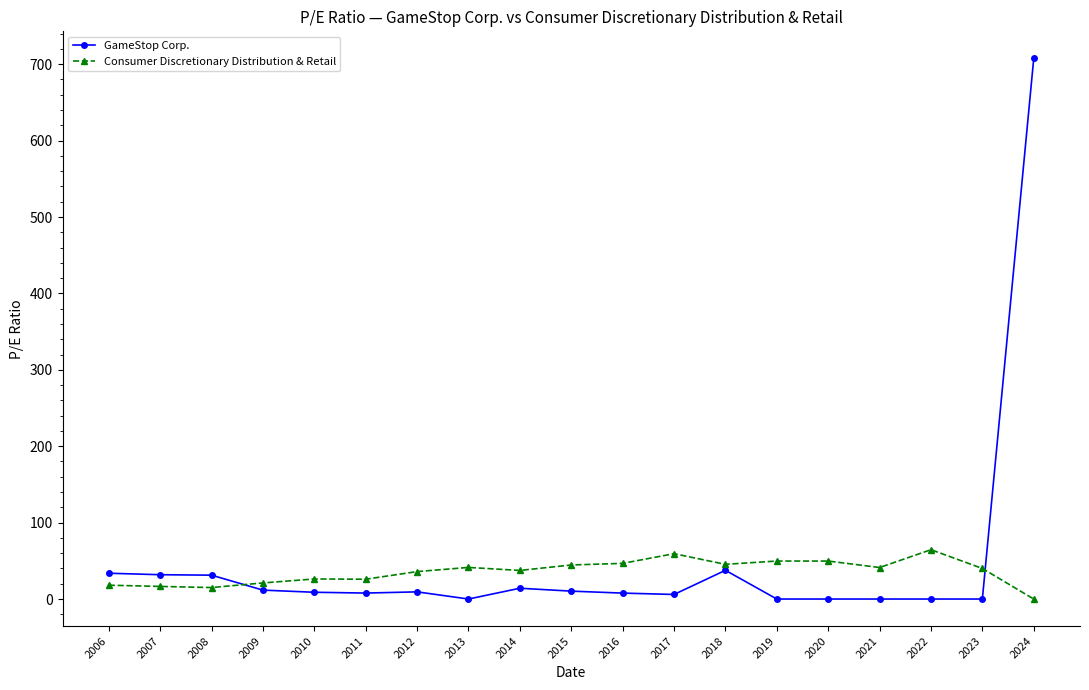

True or false: Consumer Discretionary Distribution & Retail has more than 2 points higher than both neighbors.

True